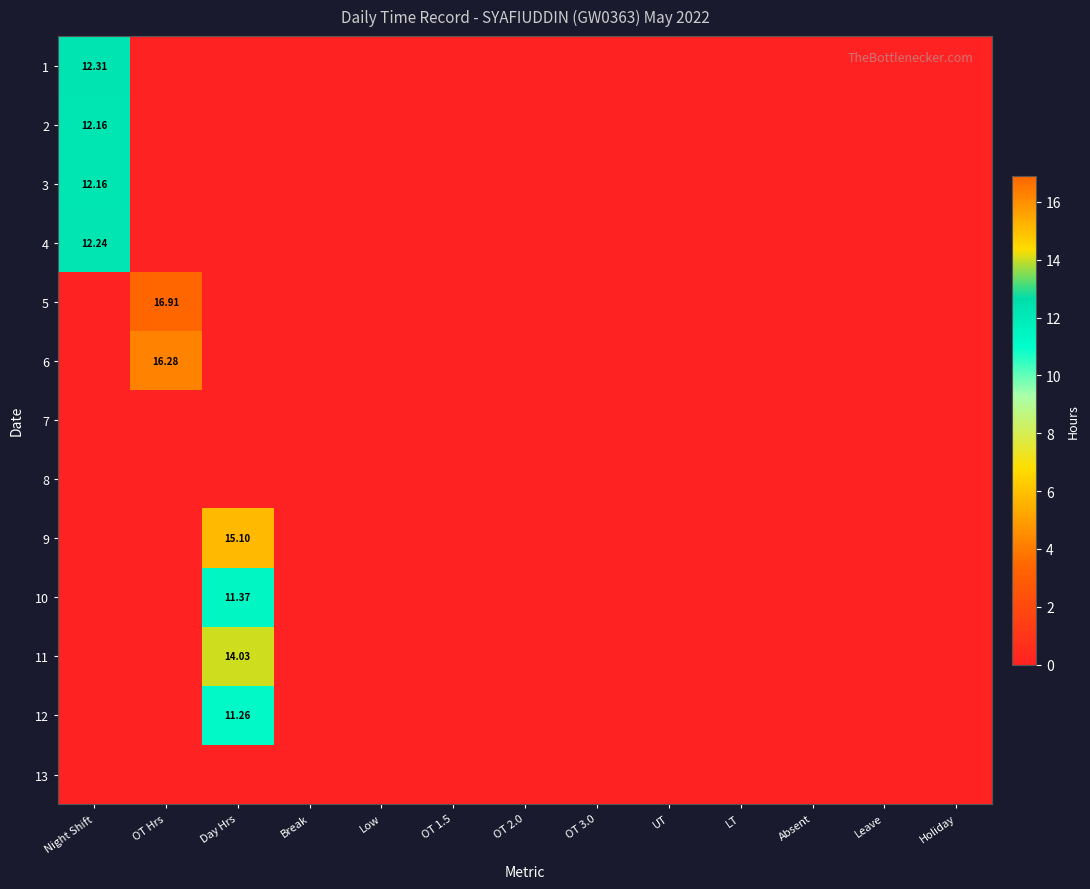

How many data points in 11 are above 0?

1